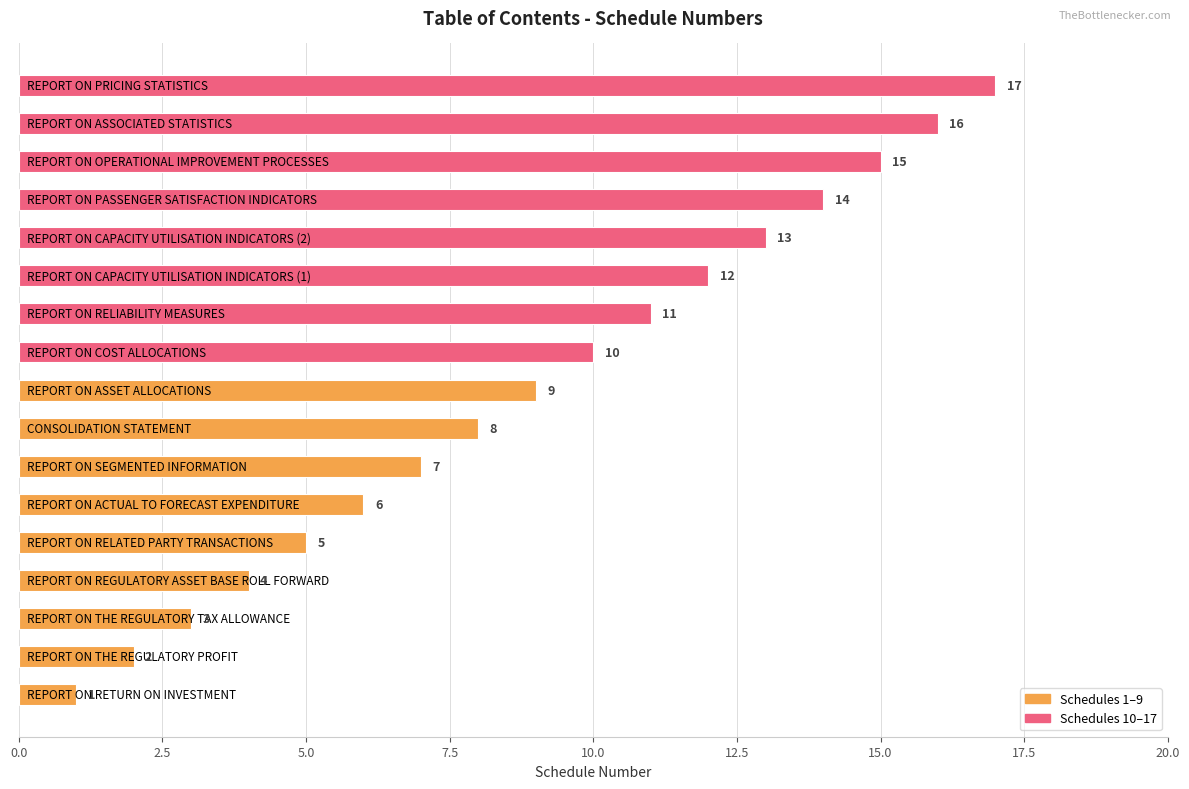

What is the greatest value displayed?

17